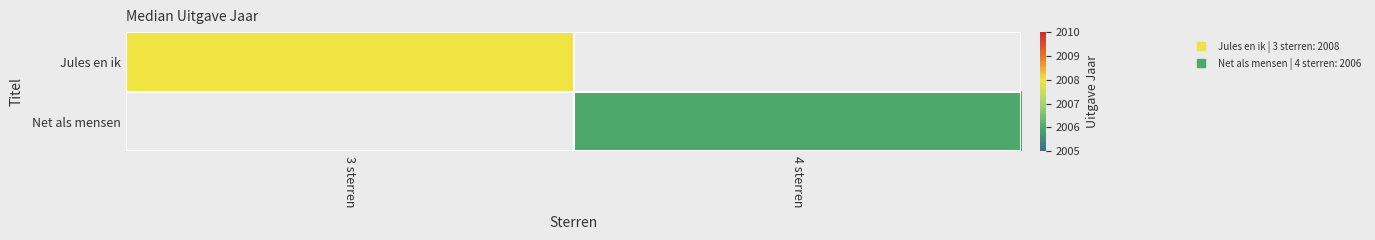

Between 4 sterren and 3 sterren, which is larger?

3 sterren